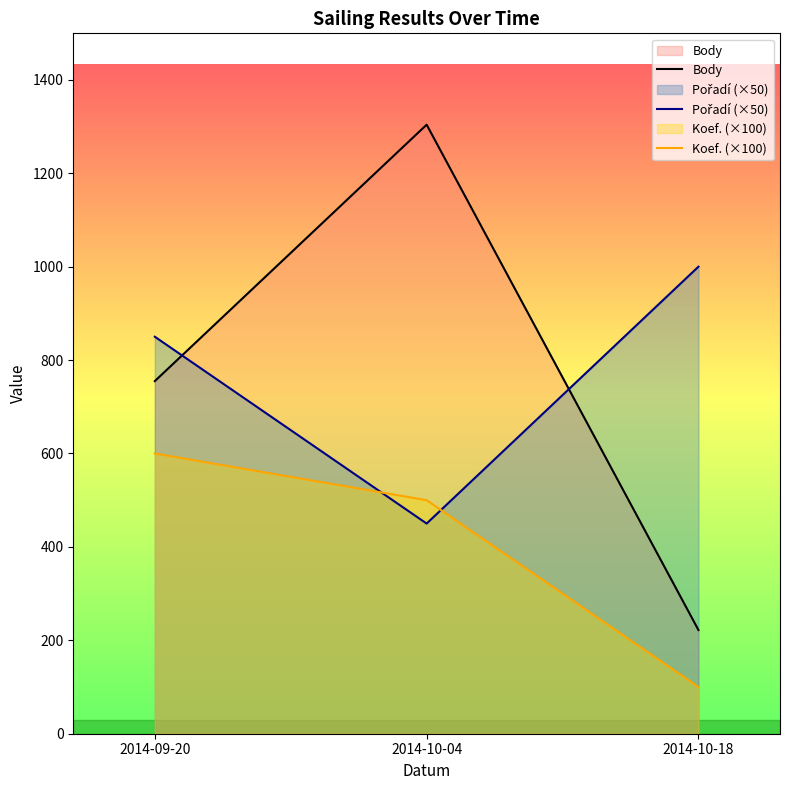

What is the sum of all Koef. (×100) values?

1200